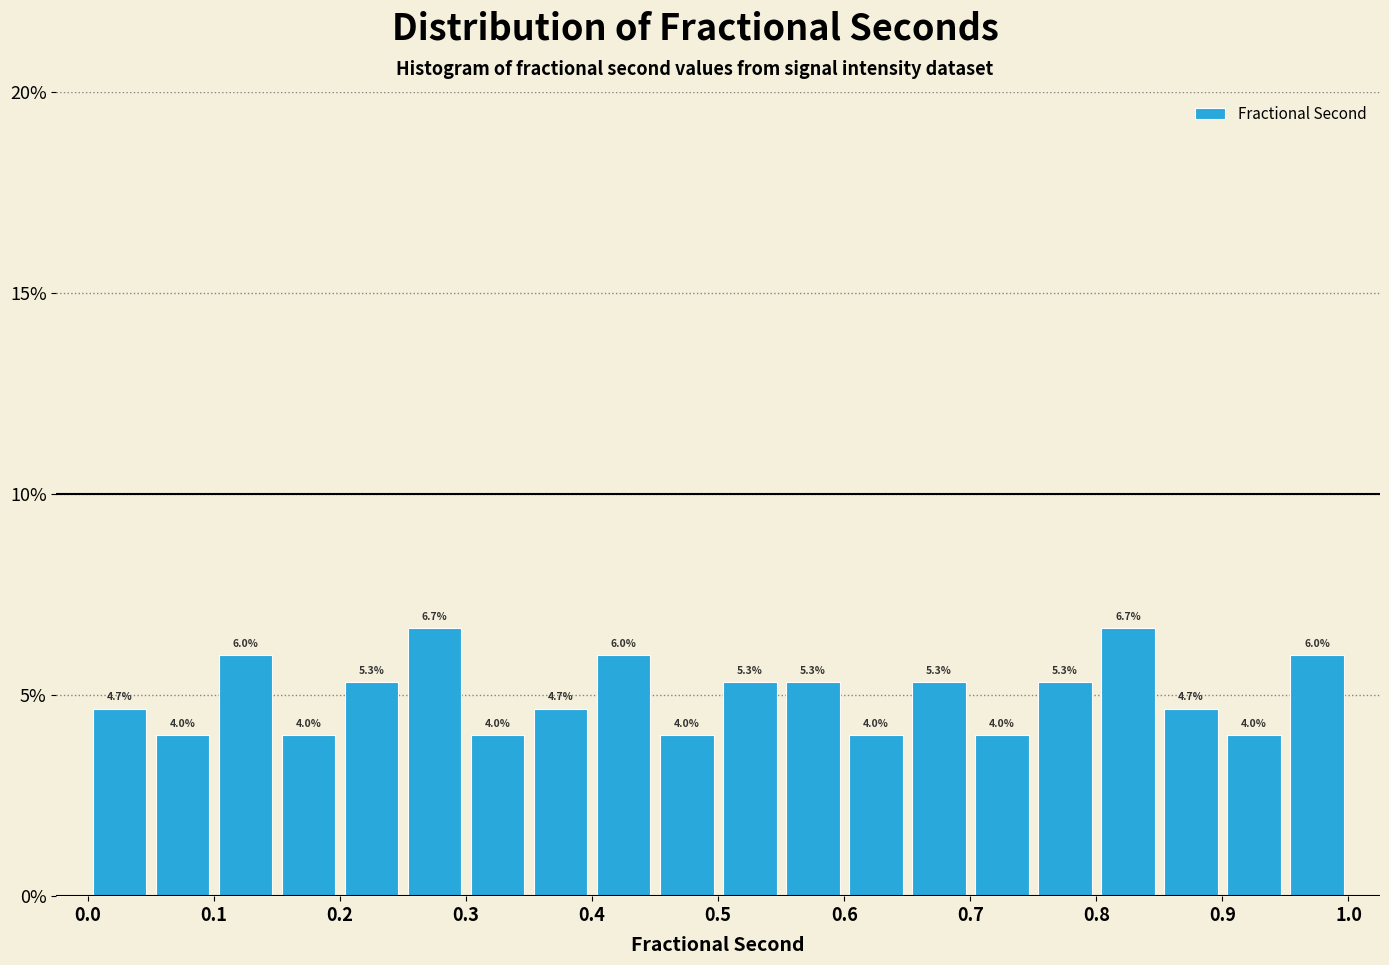

Reading left to right, transcribe this chart: for each bar, give the range it covers on the x-axis and its height.

0.00 to 0.05: 4.7
0.05 to 0.10: 4.0
0.10 to 0.15: 6.0
0.15 to 0.20: 4.0
0.20 to 0.25: 5.3
0.25 to 0.30: 6.7
0.30 to 0.35: 4.0
0.35 to 0.40: 4.7
0.40 to 0.45: 6.0
0.45 to 0.50: 4.0
0.50 to 0.55: 5.3
0.55 to 0.60: 5.3
0.60 to 0.65: 4.0
0.65 to 0.70: 5.3
0.70 to 0.75: 4.0
0.75 to 0.80: 5.3
0.80 to 0.85: 6.7
0.85 to 0.90: 4.7
0.90 to 0.95: 4.0
0.95 to 1.00: 6.0